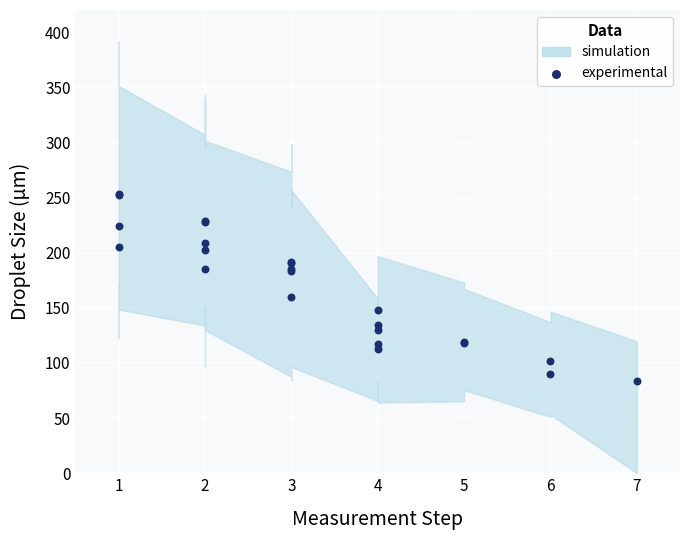

What Y value in the scatter plot is closest to 168?

159.9